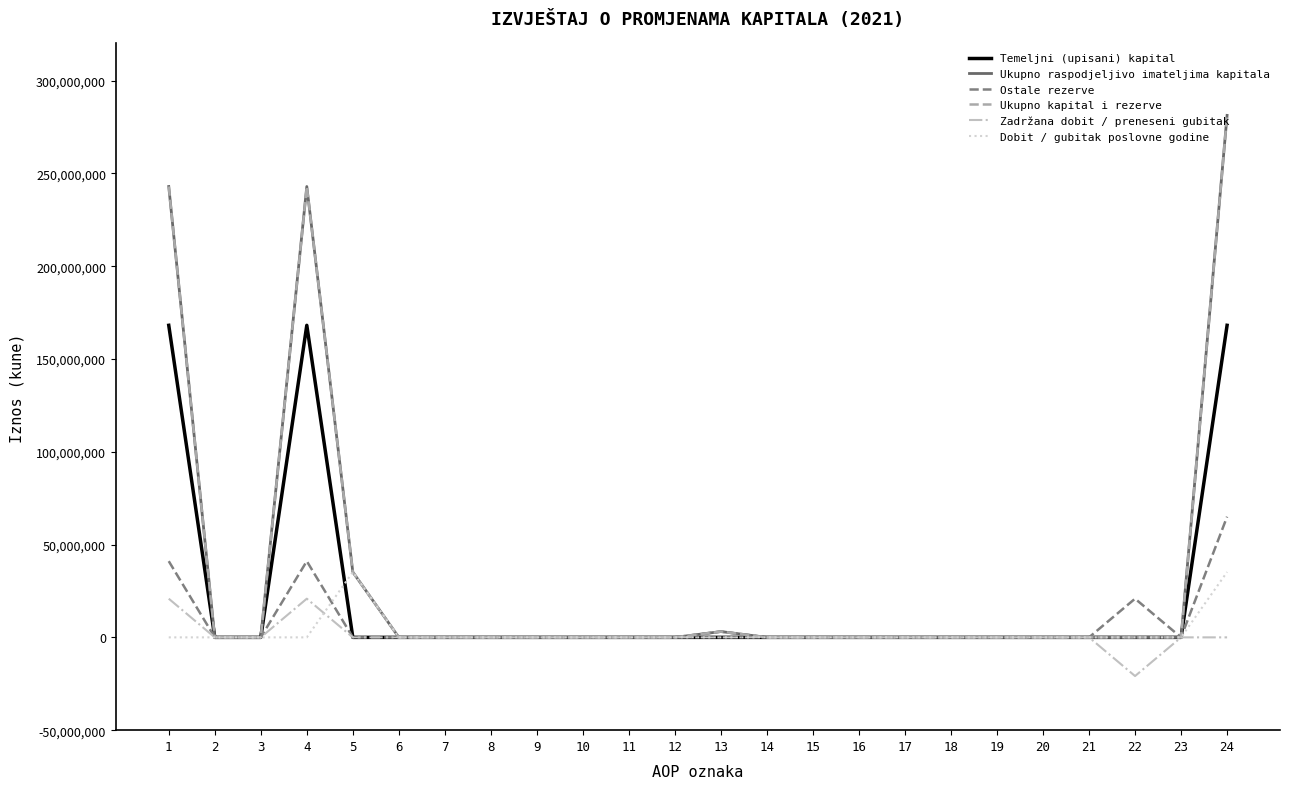

True or false: Zadržana dobit / preneseni gubitak and Dobit / gubitak poslovne godine intersect in this chart.

True